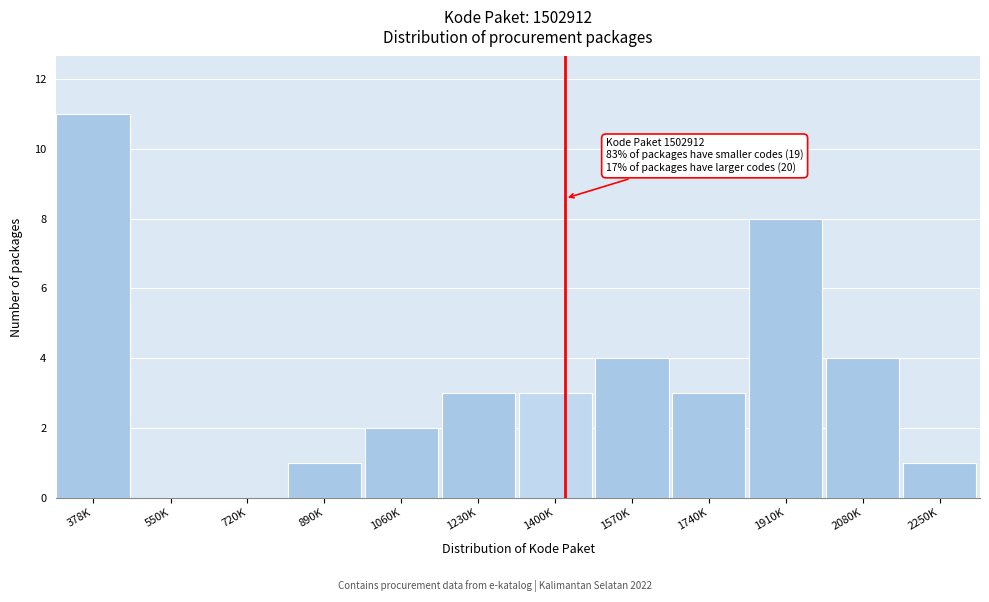

Reading left to right, extract all data points from this chart.

378K=11	550K=0	720K=0	890K=1	1060K=2	1230K=3	1400K=3	1570K=4	1740K=3	1910K=8	2080K=4	2250K=1